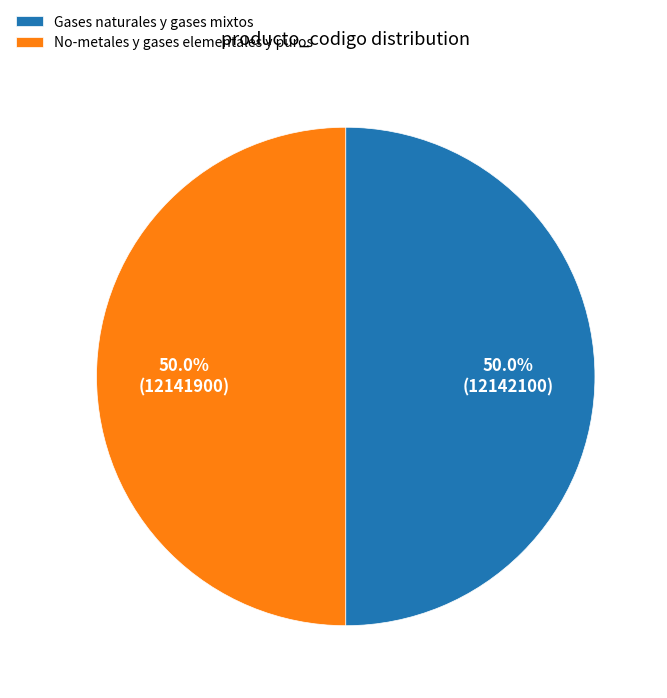

What is the ratio of the value at Gases naturales y gases mixtos to the value at No-metales y gases elementales y puros?

1.0